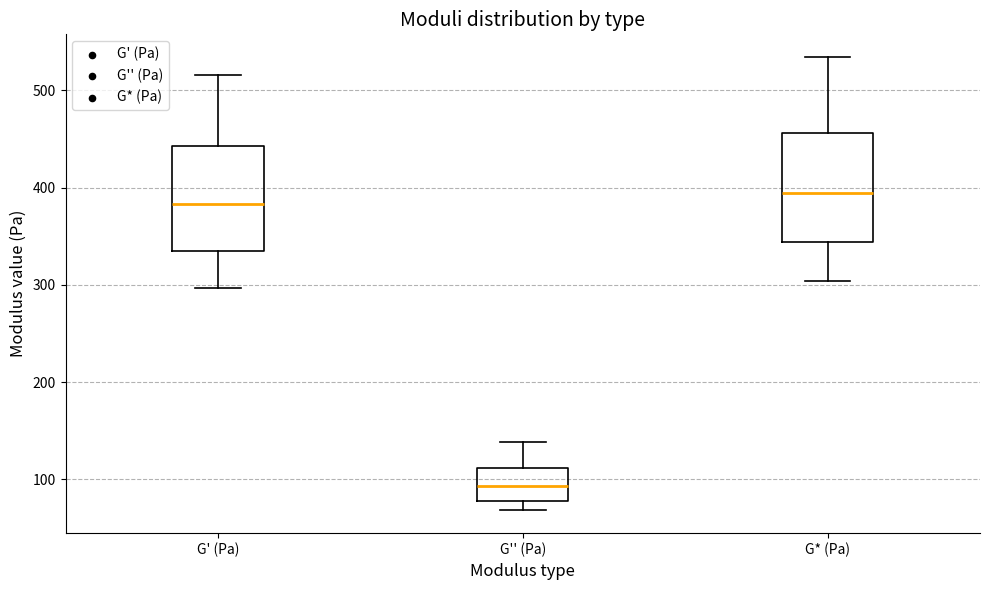

Reading left to right, read every box against the y-axis: the position of its median line, the range the box covers, and the ends of its whiskers. The values are not printed on the chart, so give them approximately, as read against the axis.

G' (Pa): median 380, box 330 to 440, whiskers 300 to 520
G'' (Pa): median 90, box 80 to 110, whiskers 70 to 140
G* (Pa): median 390, box 340 to 460, whiskers 300 to 530